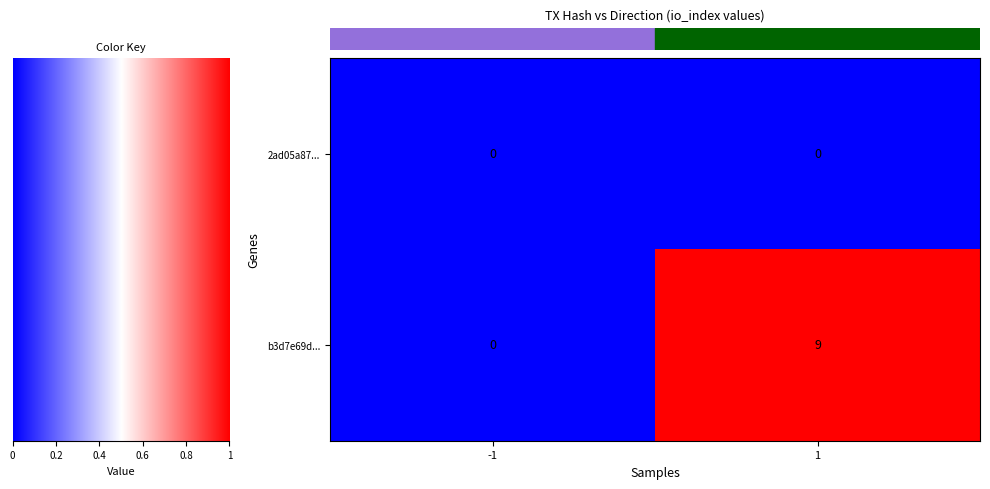

List the series in order of their overall mean, lowest first.

2ad05a87..., b3d7e69d...